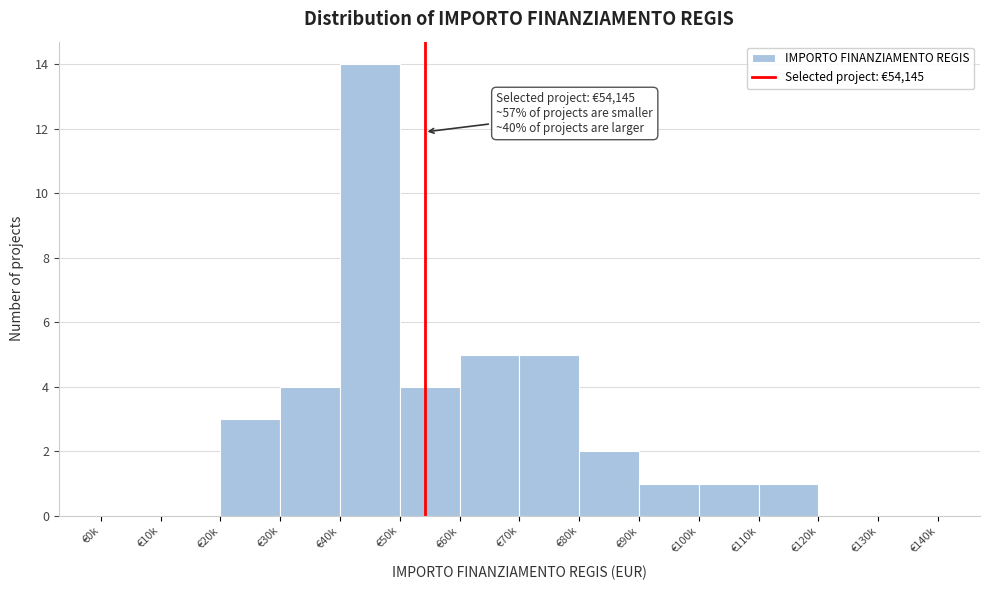

Reading left to right, extract all data points from this chart.

€0k=0	€10k=0	€20k=3	€30k=4	€40k=14	€50k=4	€60k=5	€70k=5	€80k=2	€90k=1	€100k=1	€110k=1	€120k=0	€130k=0